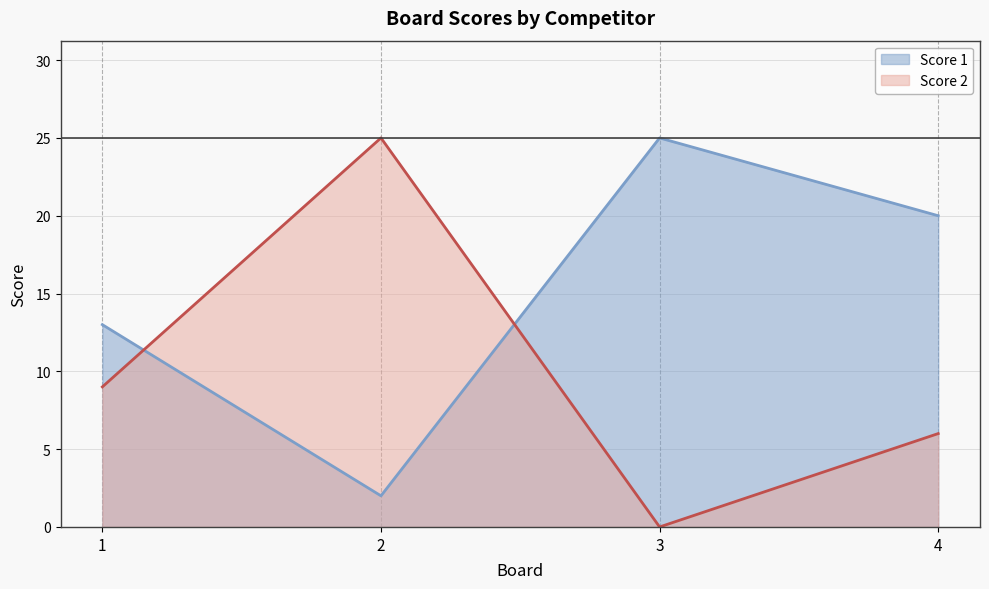

Where does the Score 2 series first go above 9?

2